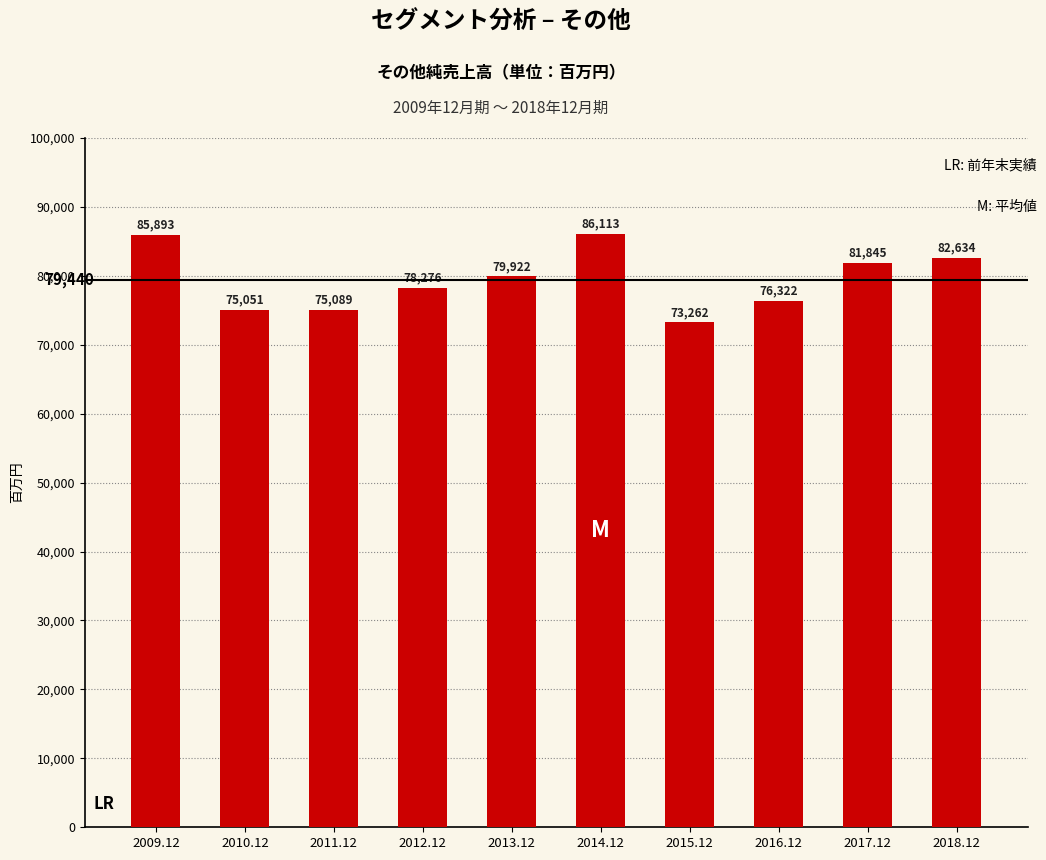

Rank the categories by value from lowest to highest.

2015.12, 2010.12, 2011.12, 2016.12, 2012.12, 2013.12, 2017.12, 2018.12, 2009.12, 2014.12